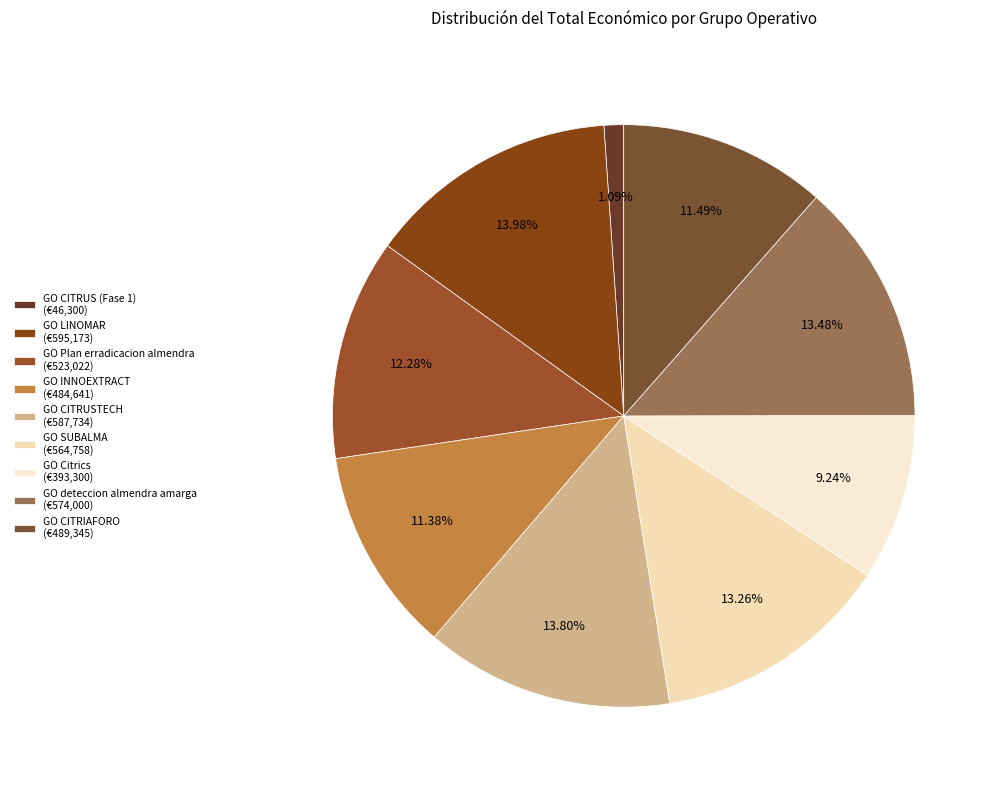

Does GO deteccion almendra amarga account for over 50% of the chart?

No